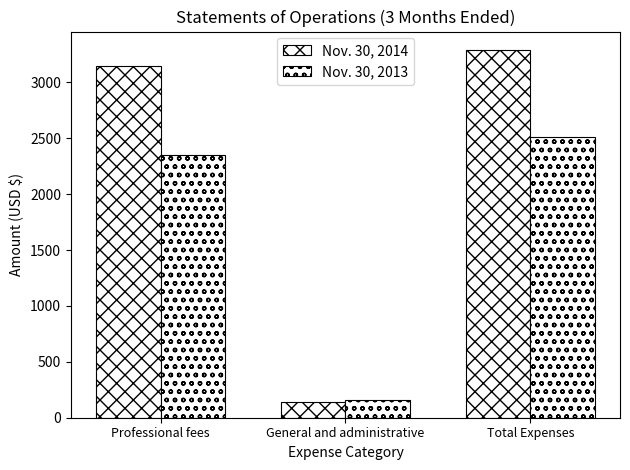

Count the number of data series in this chart.

2